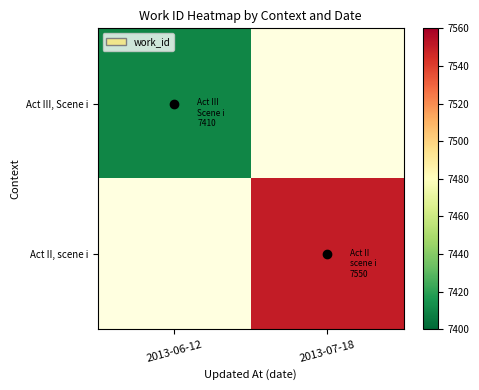

What is the lowest value of the Act III, Scene i series?

7410.0